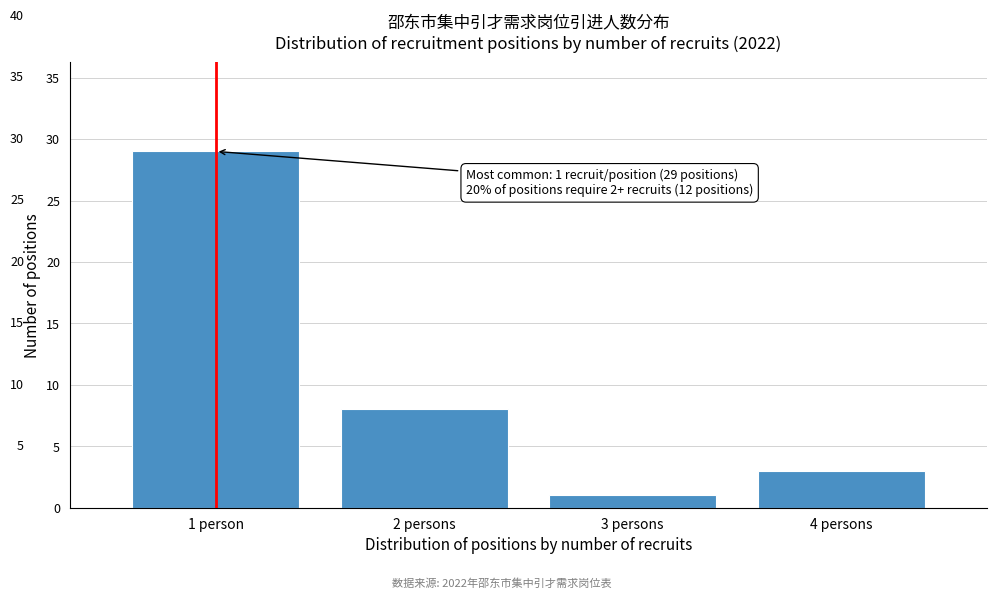

Reading right to left, what are all the values shown in this chart?

4 persons=3	3 persons=1	2 persons=8	1 person=29